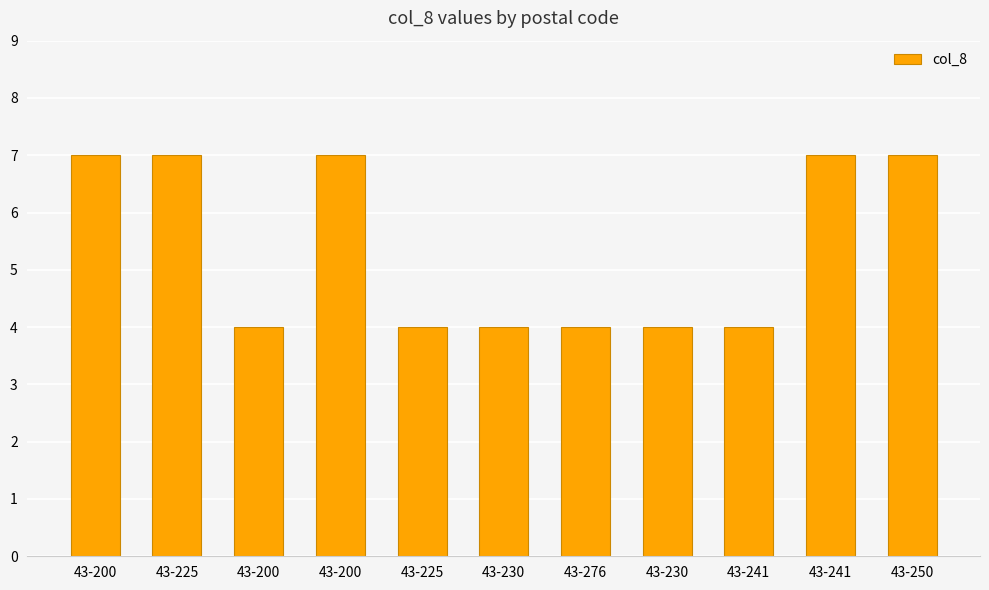

How many categories are shown in the chart?

11